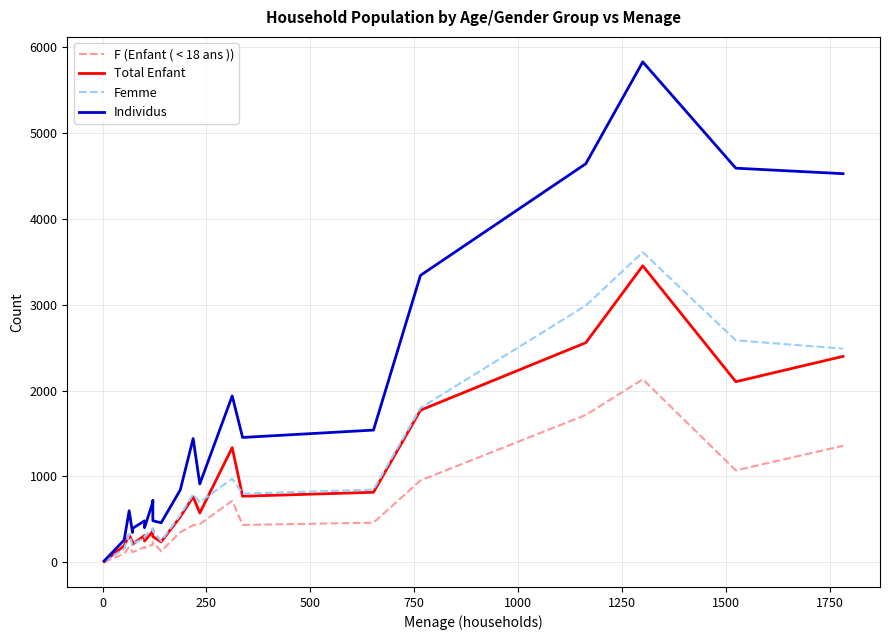

How many values in the Total Enfant series are below 530?

11